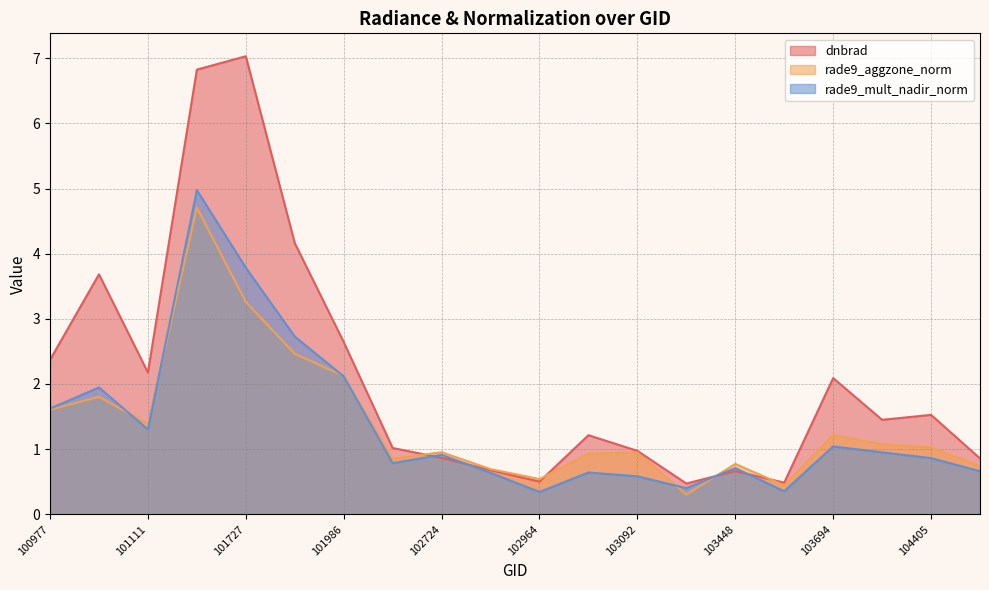

At which category does the chart reach its minimum across all series?

103330